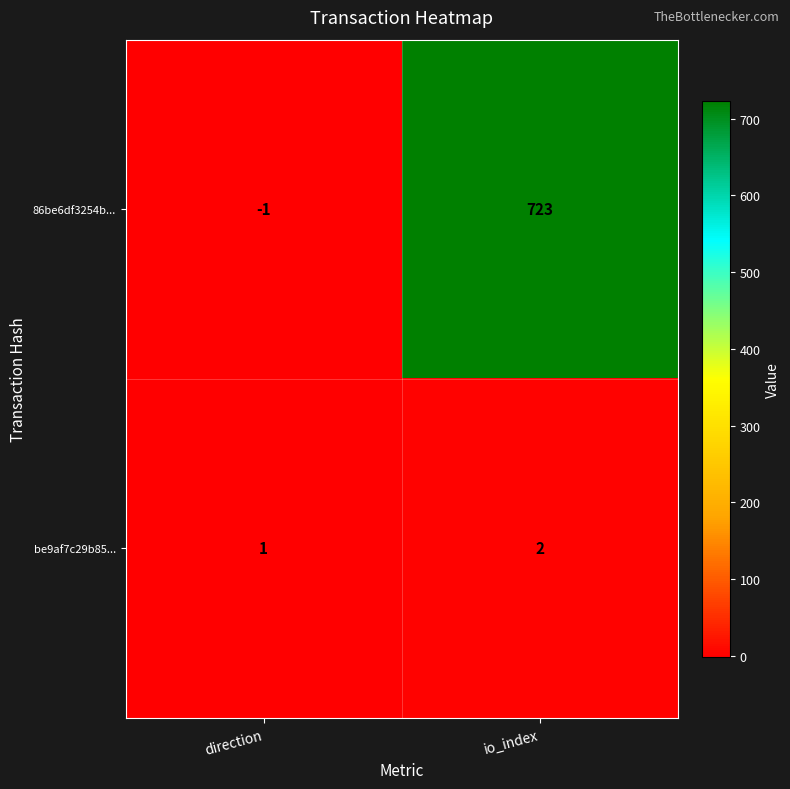

At how many categories does at least one series exceed 409?

1